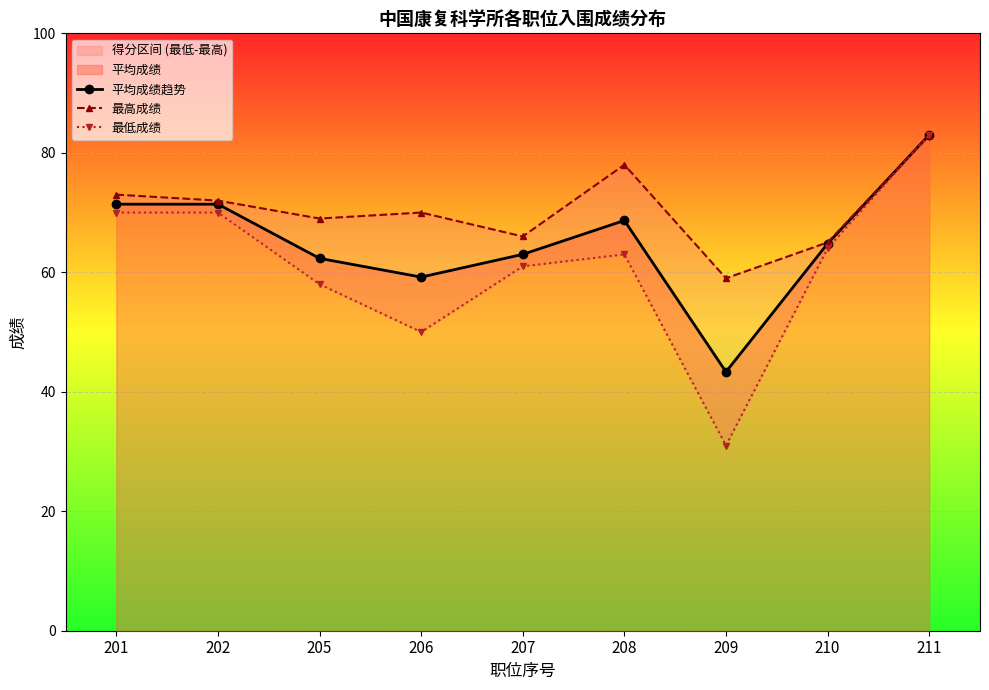

Which has a higher value, 201 or 202?

201